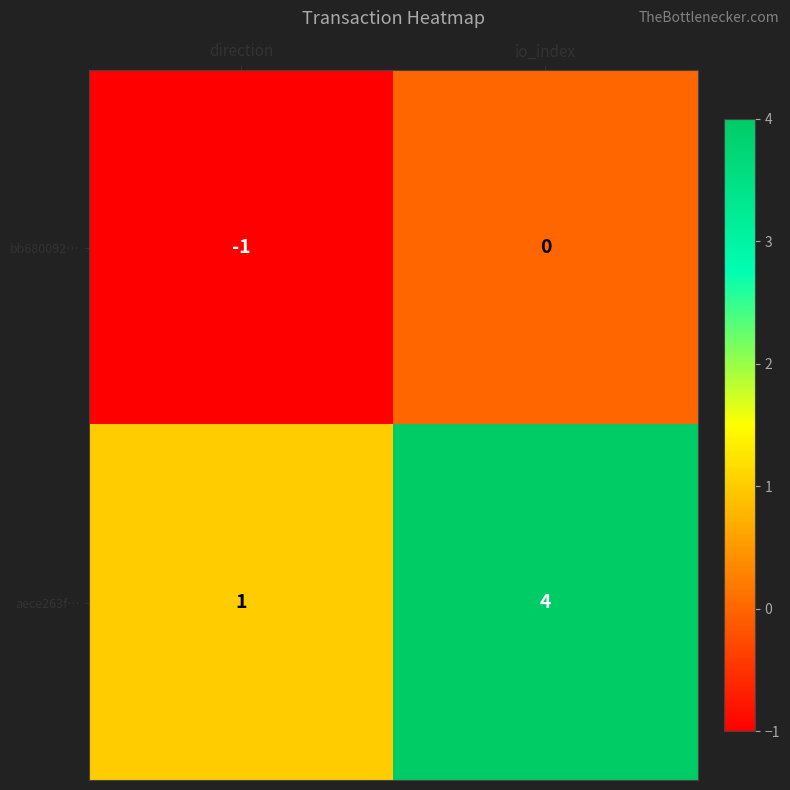

Which series has the widest spread of values?

aece263f…